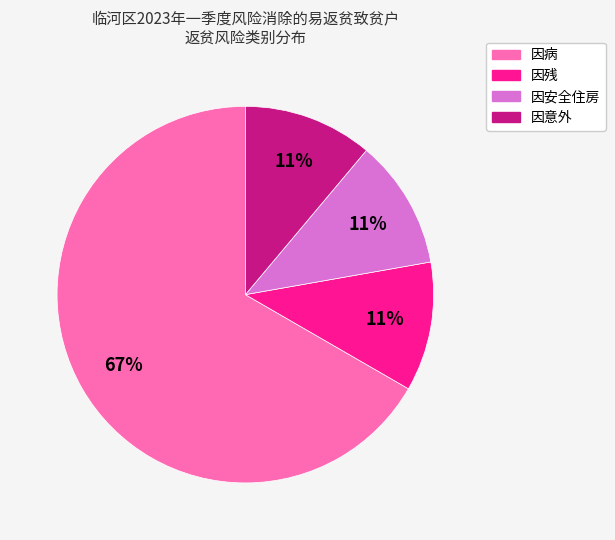

How many slices are in this pie chart?

4